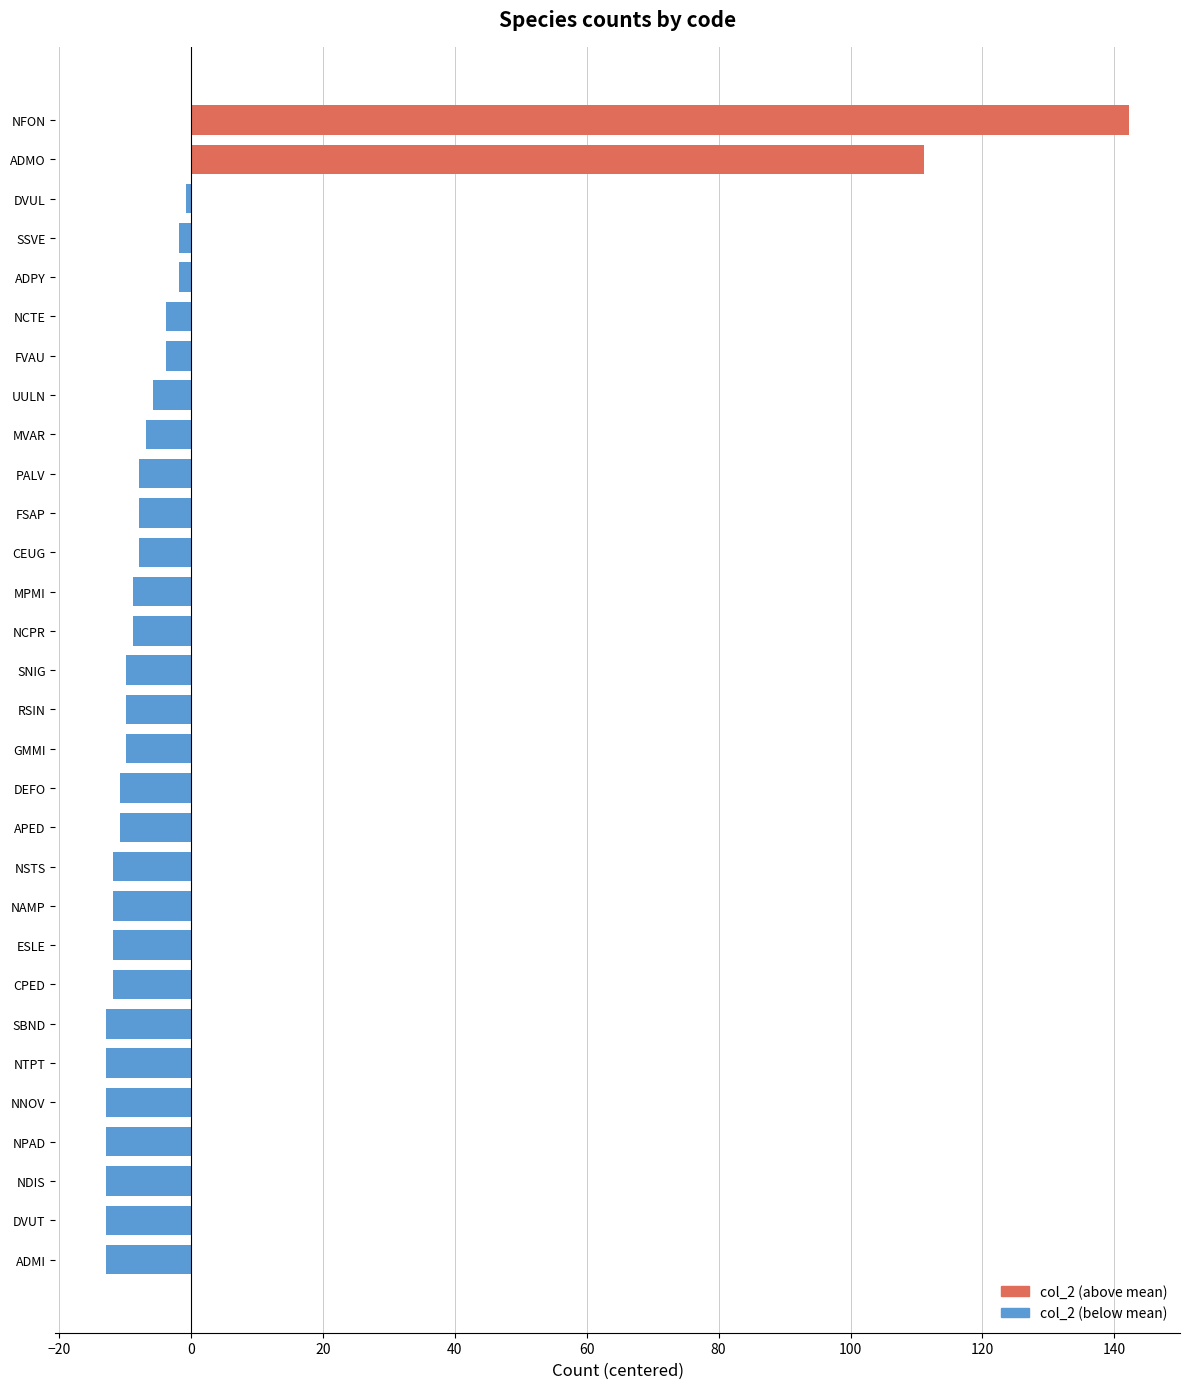

What is the minimum value shown in the chart?

-12.8